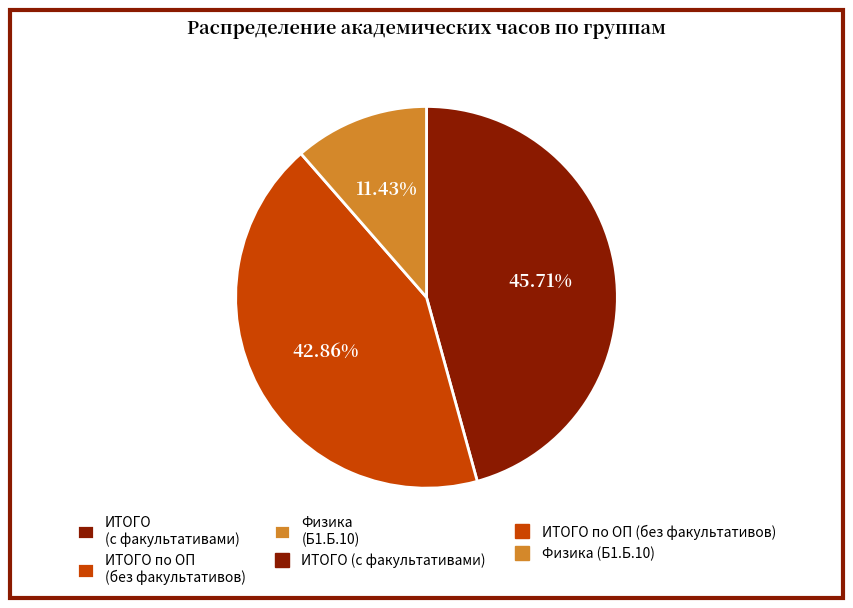

Is there any slice that represents more than half of the pie?

No